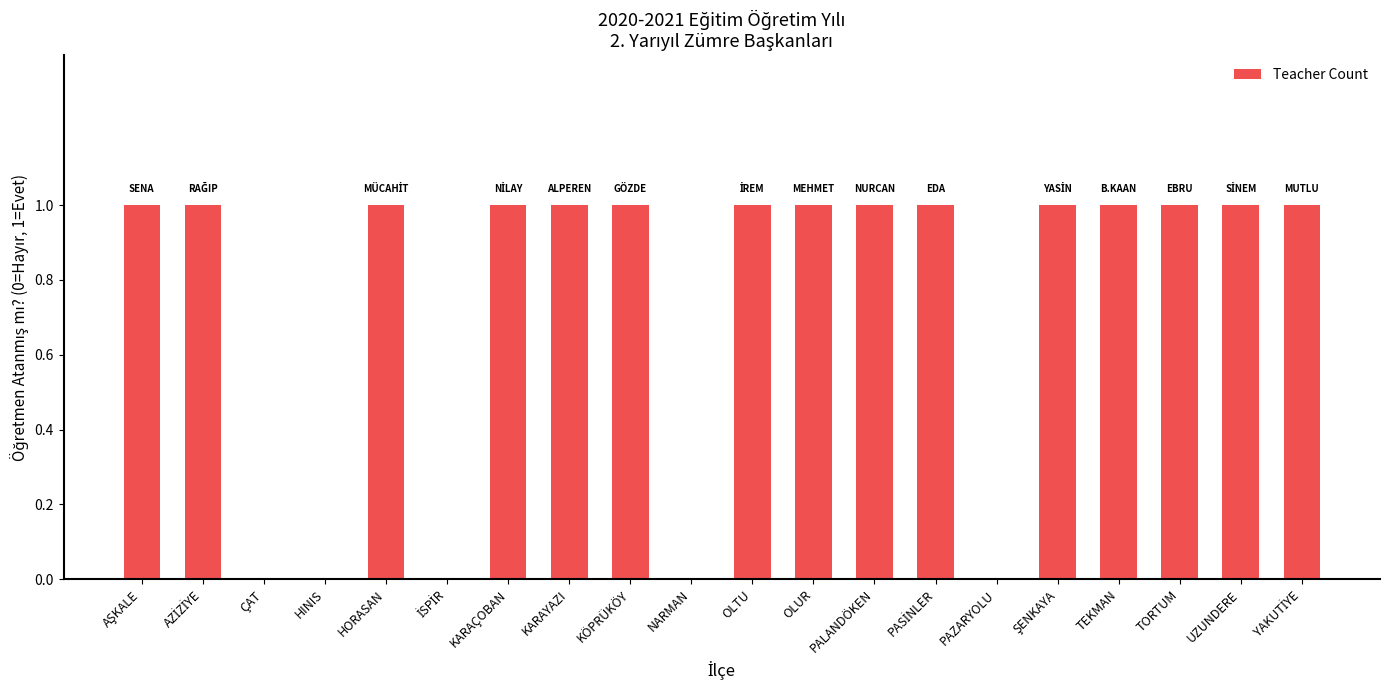

What is the greatest value displayed?

1